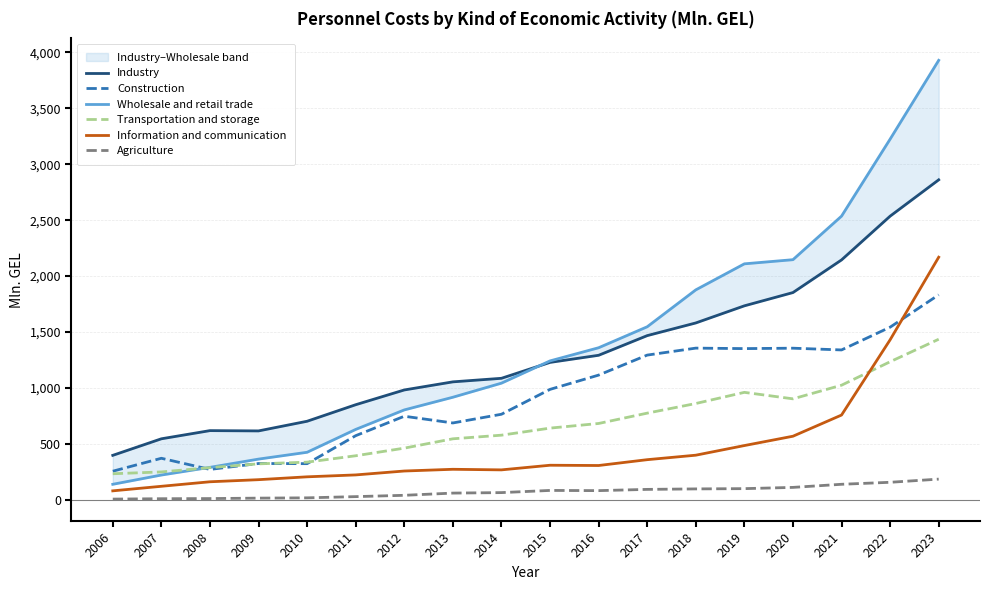

What is the difference between the second highest and second lowest values in the Transportation and storage series?

984.8